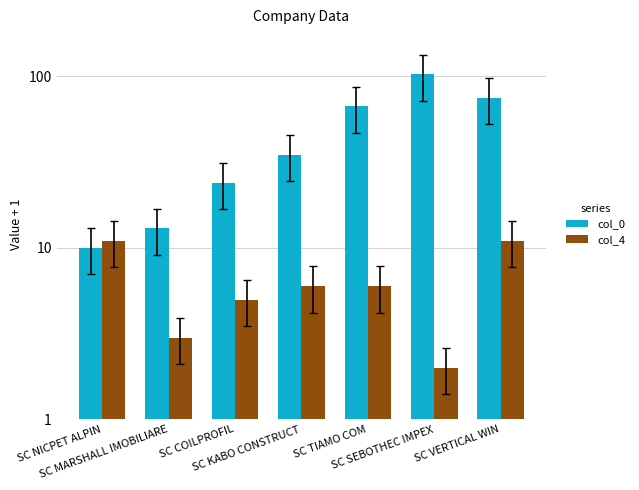

What is the minimum value for col_4?

2